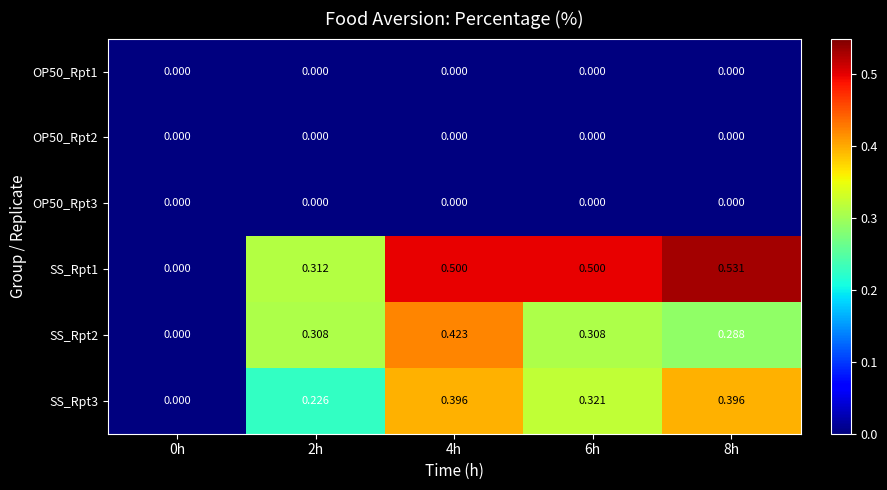

Which series has the largest range (max minus min)?

SS_Rpt1